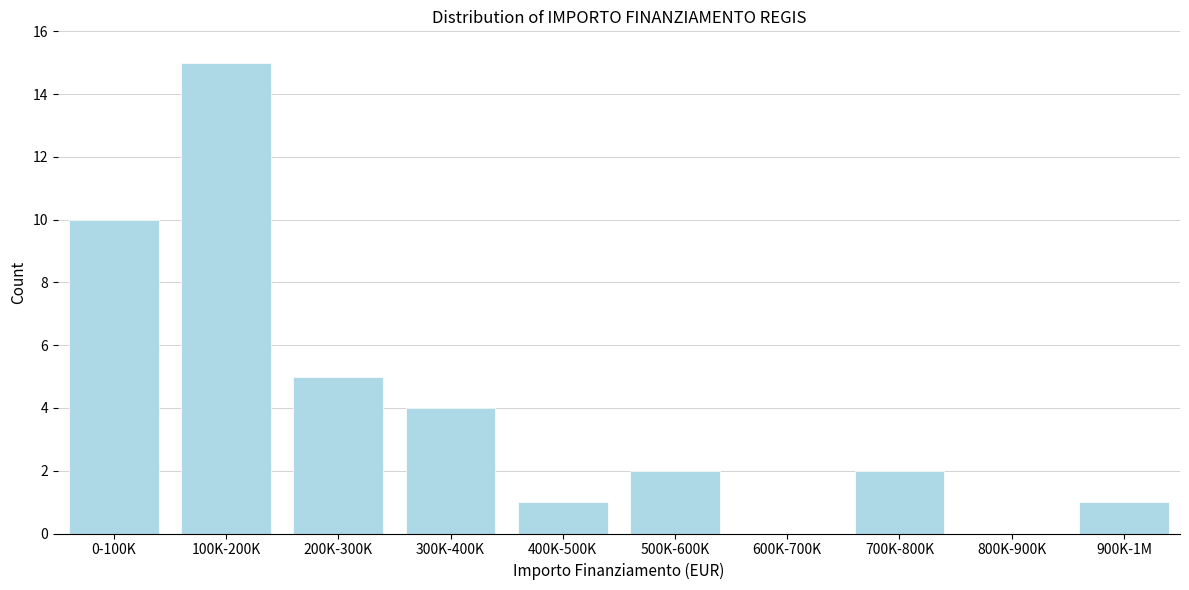

Reading left to right, list all the values displayed in this chart.

0-100K=10	100K-200K=15	200K-300K=5	300K-400K=4	400K-500K=1	500K-600K=2	600K-700K=0	700K-800K=2	800K-900K=0	900K-1M=1